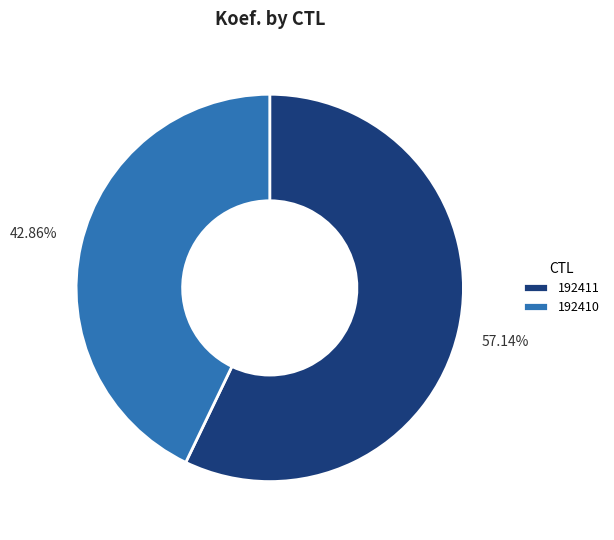

How many segments does this pie chart have?

2